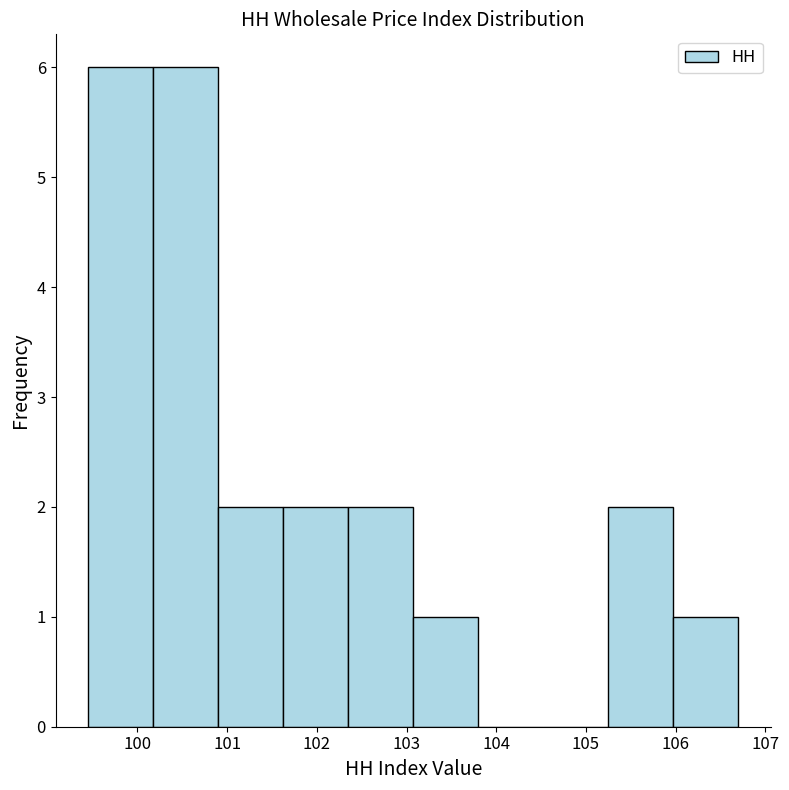

Reading left to right, list every bar in this chart as the range it spans on the x-axis followed by its height. Neither the bar edges nor the heights are printed on the chart, so give them approximately, as read against the axes.

99.5 to 100.2: 6
100.2 to 100.9: 6
100.9 to 101.6: 2
101.6 to 102.4: 2
102.4 to 103.1: 2
103.1 to 103.8: 1
103.8 to 104.5: 0
104.5 to 105.3: 0
105.3 to 106.0: 2
106.0 to 106.7: 1